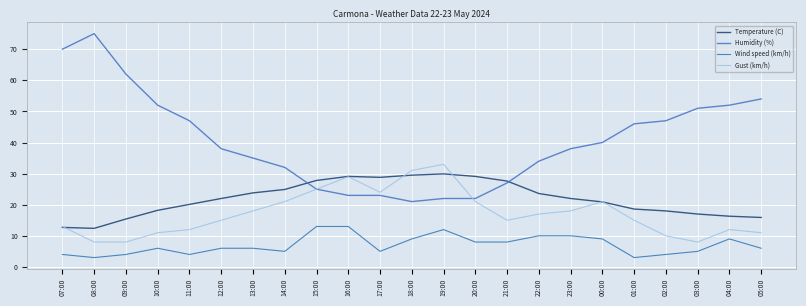

What is the difference between the Gust (km/h) values at 18:00 and 07:00?

18.0